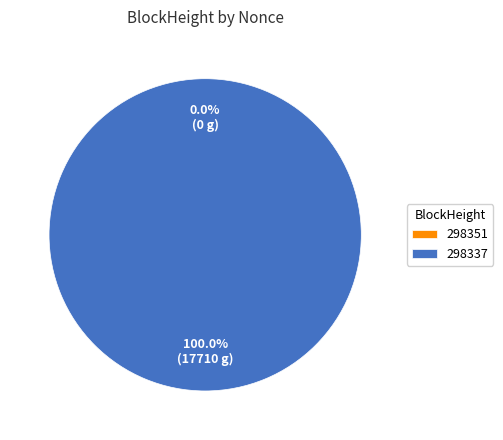

True or false: 298351 accounts for 0% of the total.

True